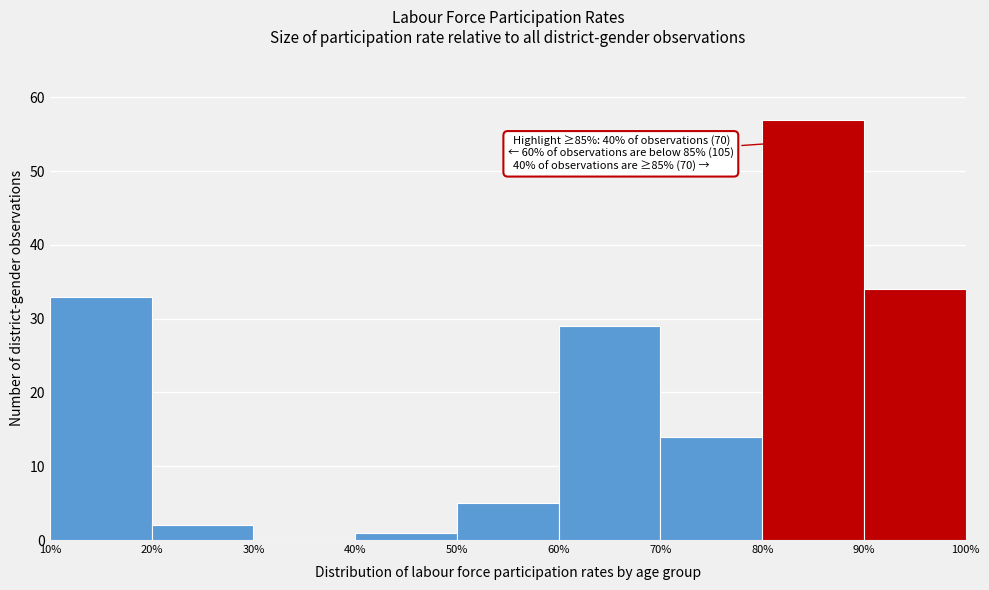

Which range on the x-axis has the tallest bar?

80% to 90%